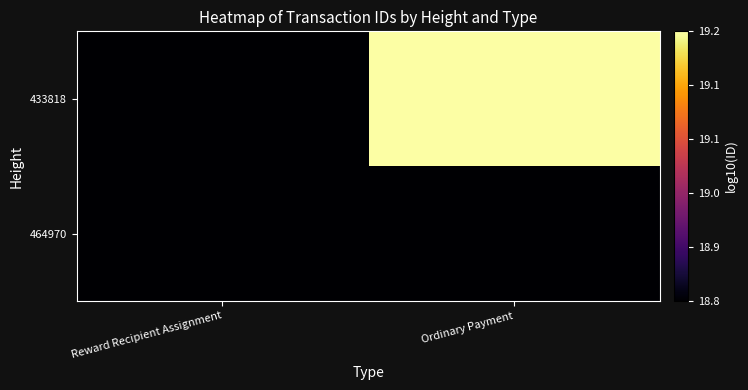

Reading left to right, list all the values displayed in this chart.

464970: Reward Recipient Assignment=18.8	Ordinary Payment=18.8
433818: Reward Recipient Assignment=18.8	Ordinary Payment=19.2